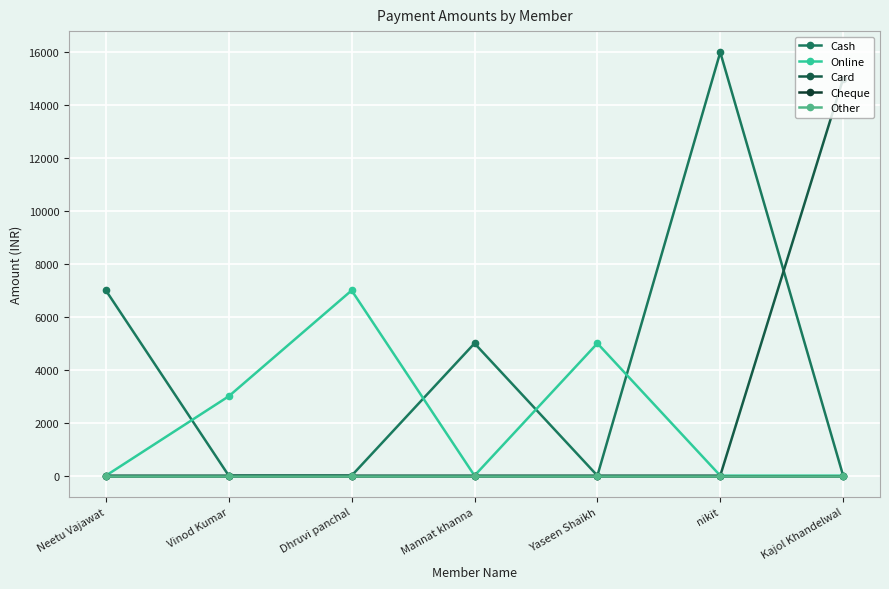

What is the maximum value for Cash?

16000